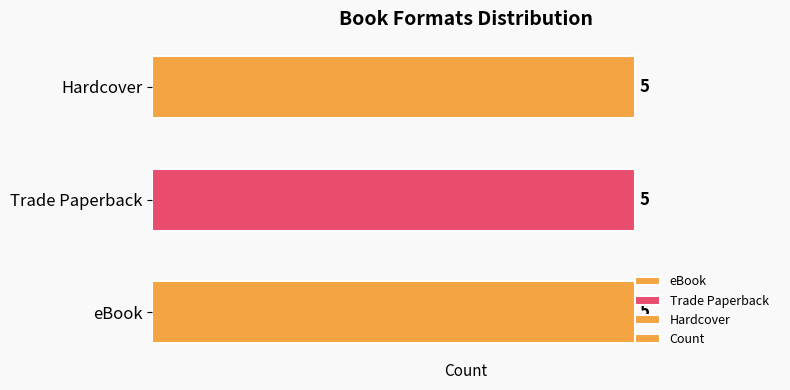

Which series has the largest total across all categories?

eBook